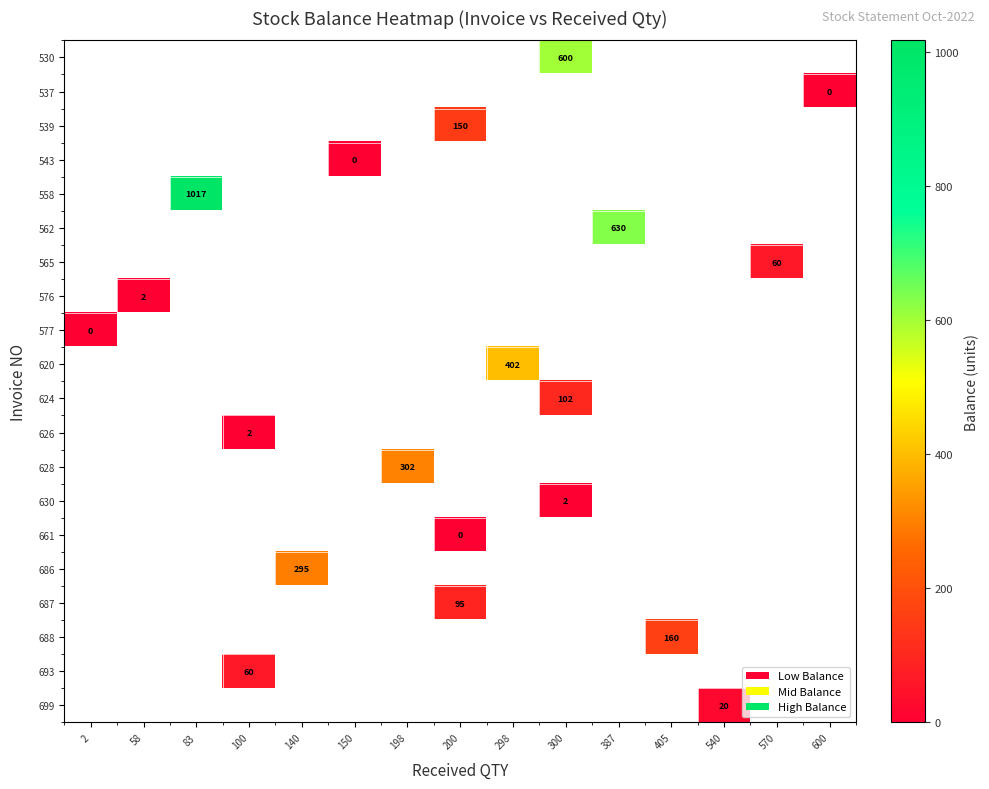

Which label corresponds to the smallest value in the chart?

600